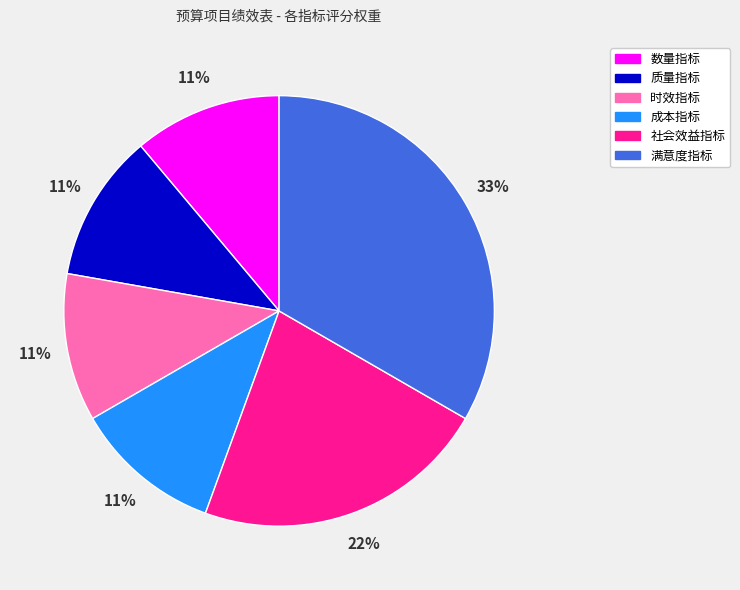

Do 成本指标 and 数量指标 together represent more than half of the pie?

No